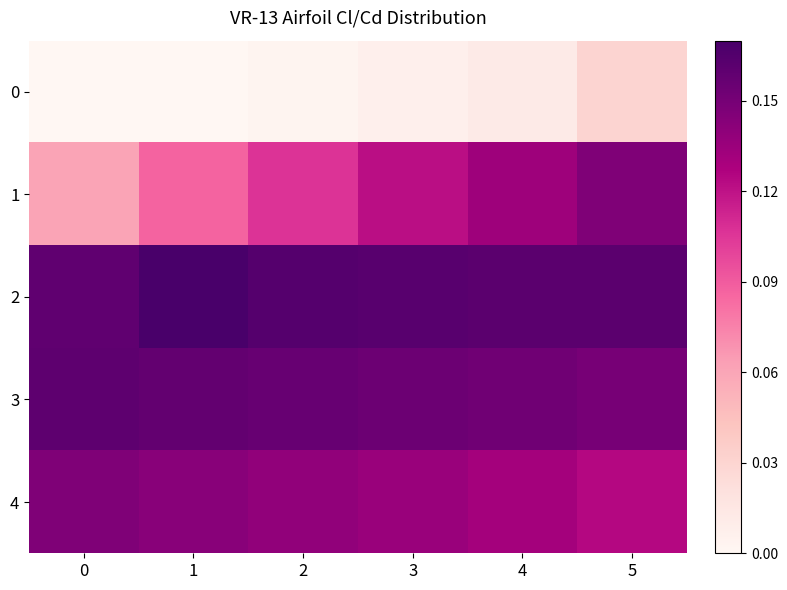

Reading left to right, extract all data points from this chart.

0: 0=0.0	1=0.0	2=0.0	3=0.0	4=0.0	5=0.0
1: 0=0.1	1=0.1	2=0.1	3=0.1	4=0.1	5=0.1
2: 0=0.2	1=0.2	2=0.2	3=0.2	4=0.2	5=0.2
3: 0=0.2	1=0.2	2=0.2	3=0.2	4=0.2	5=0.1
4: 0=0.1	1=0.1	2=0.1	3=0.1	4=0.1	5=0.1